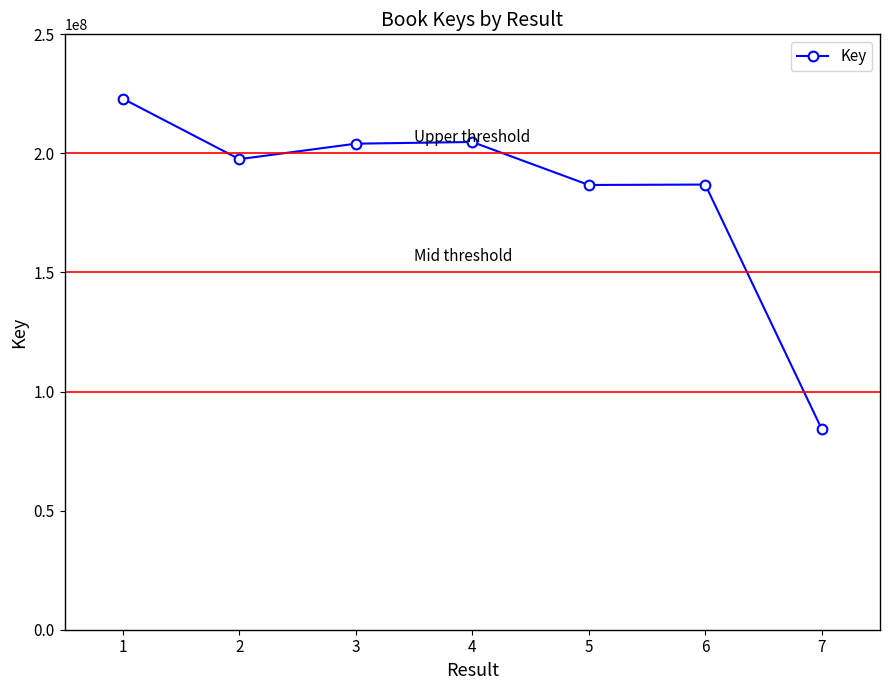

How many series are shown in this chart?

1